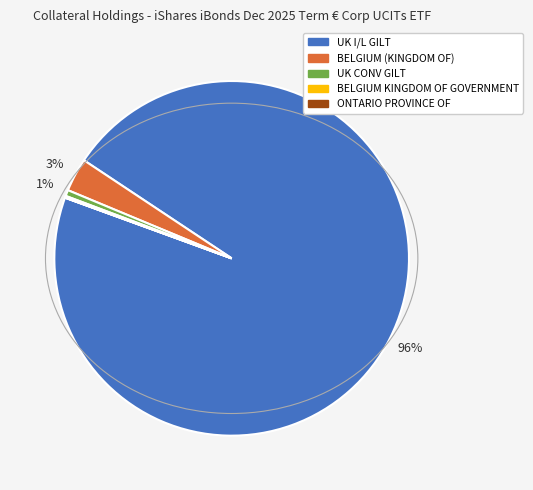

What is the largest slice in the pie chart?

UK I/L GILT